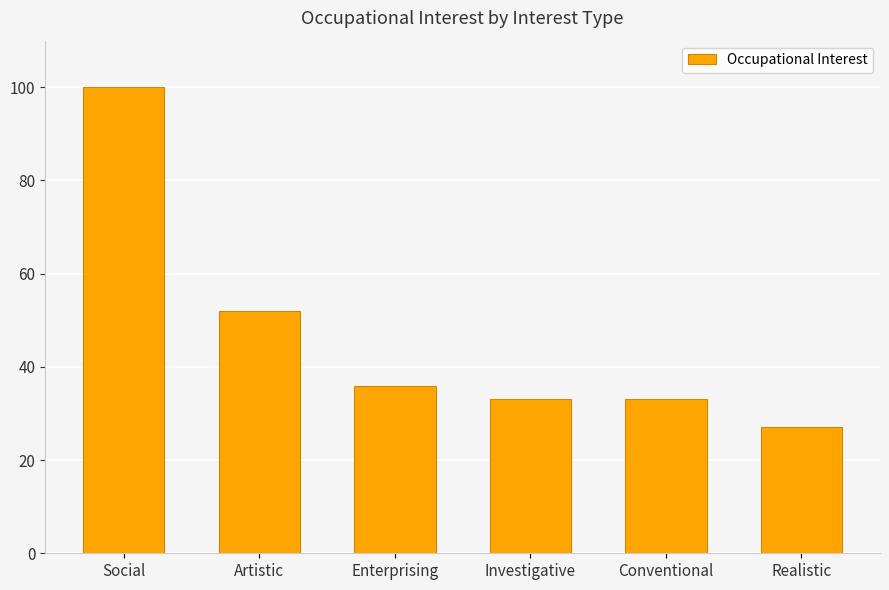

Which label corresponds to the smallest value in the chart?

Realistic